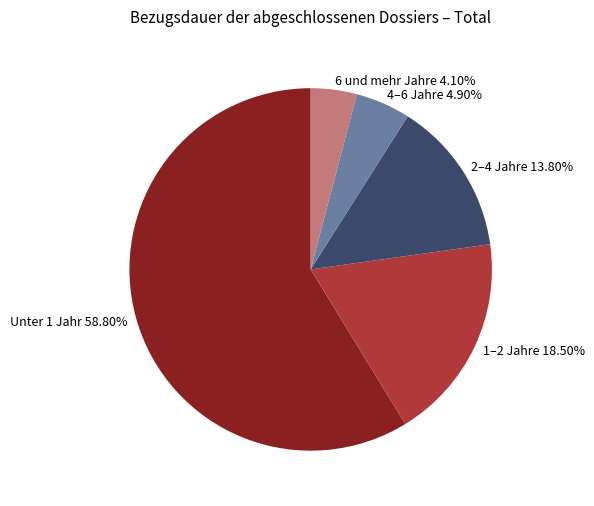

Approximately how many times larger is the value at 1–2 Jahre compared to 4–6 Jahre?

3.8